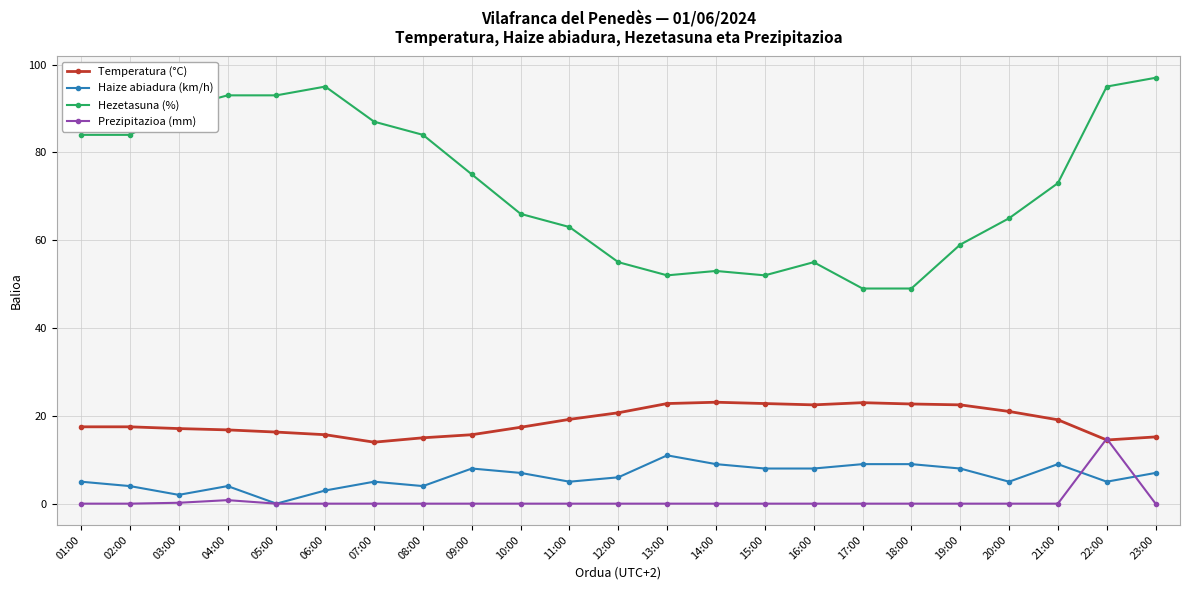

What is the spread (max minus min) of values at 18:00?

49.0